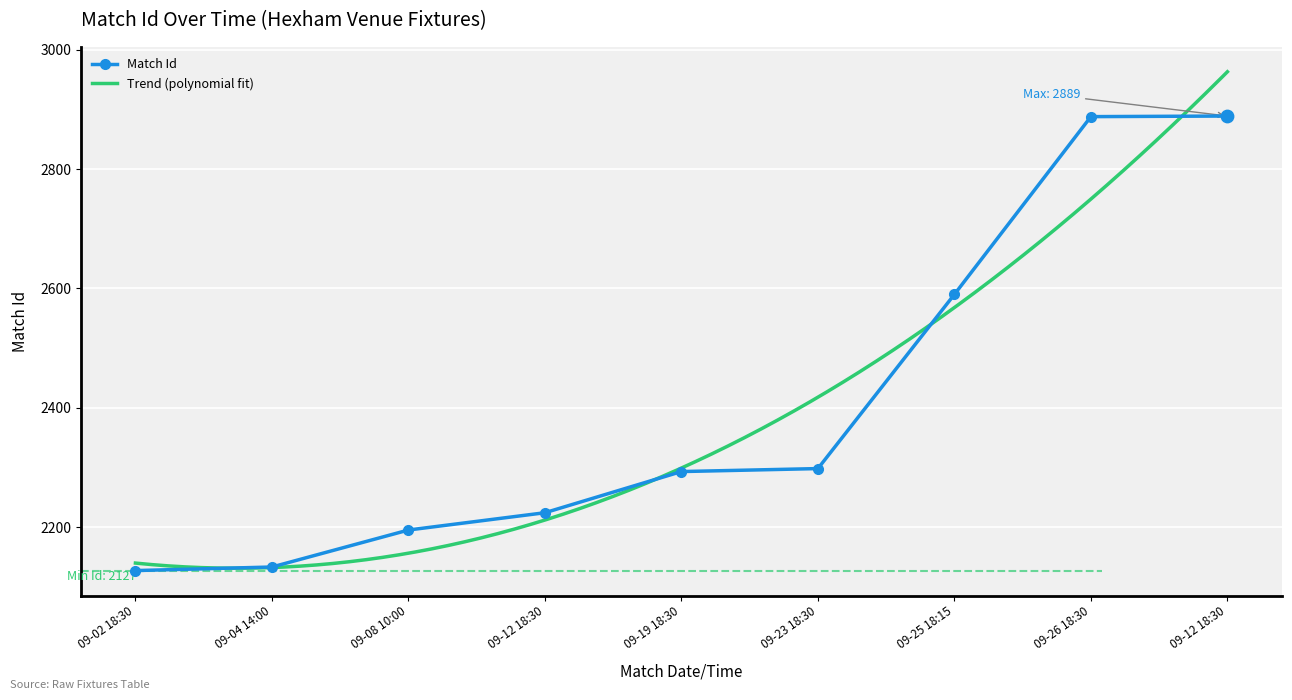

What is the change in value from 09-04 14:00 to 09-12 18:30?

+91